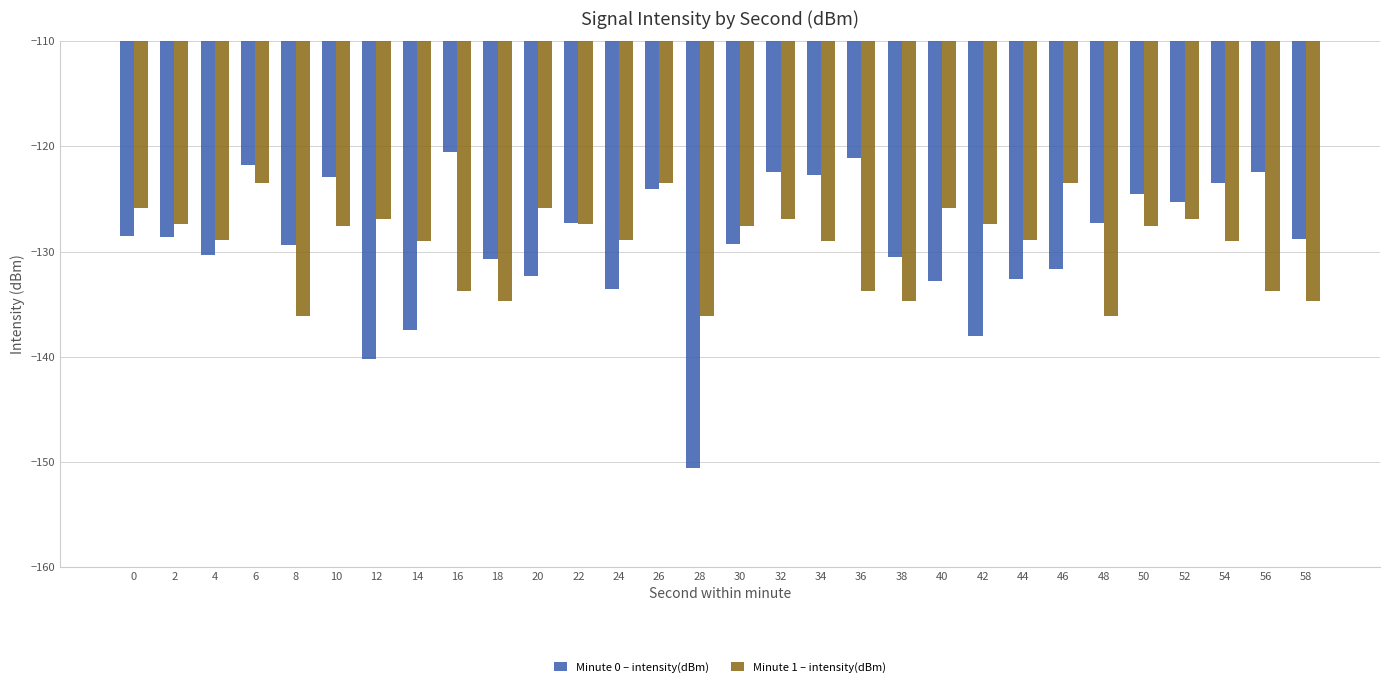

The value of Minute 0 – intensity(dBm) at 48 is -175.3. True or false?

False